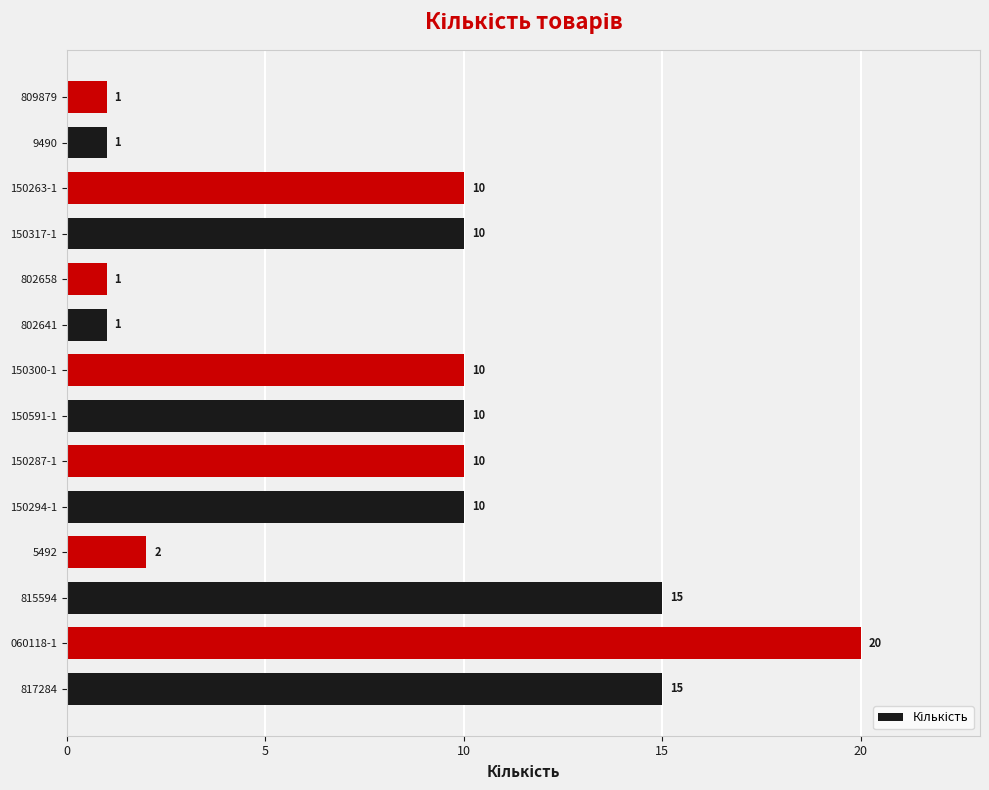

What value does the data have at 815594, to the nearest 10?

20